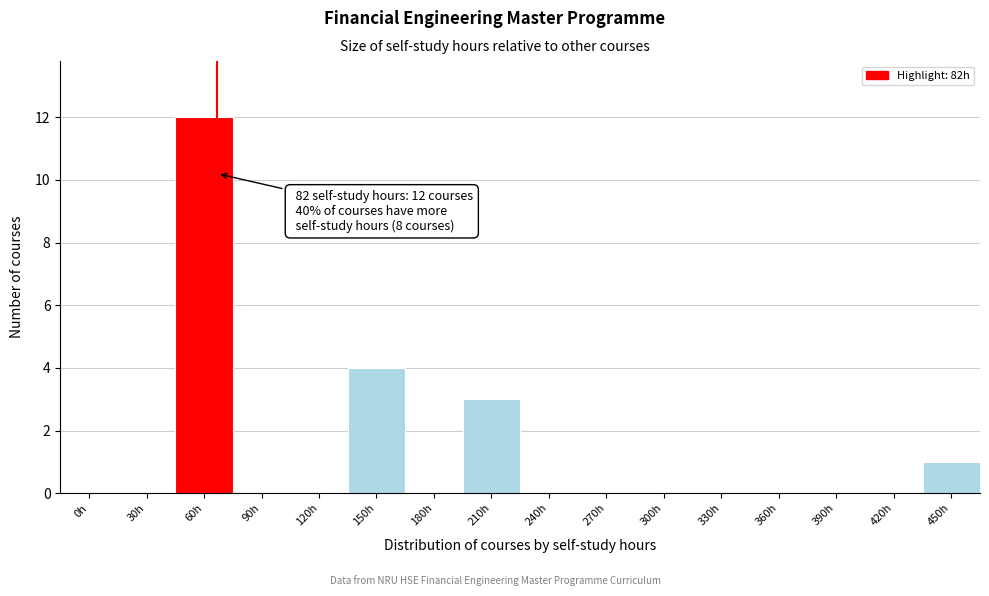

Reading right to left, what are all the values shown in this chart?

450h=1	420h=0	390h=0	360h=0	330h=0	300h=0	270h=0	240h=0	210h=3	180h=0	150h=4	120h=0	90h=0	60h=12	30h=0	0h=0